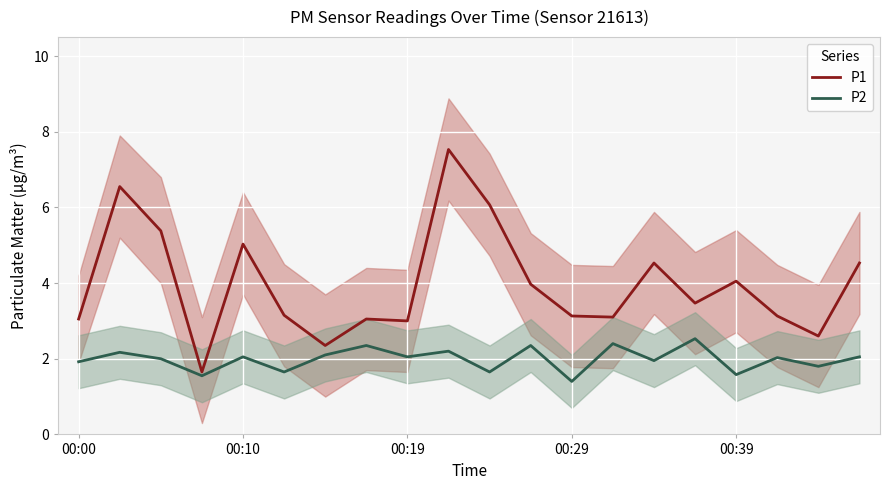

Is it true that P2 equals 3.6 at 11?

False